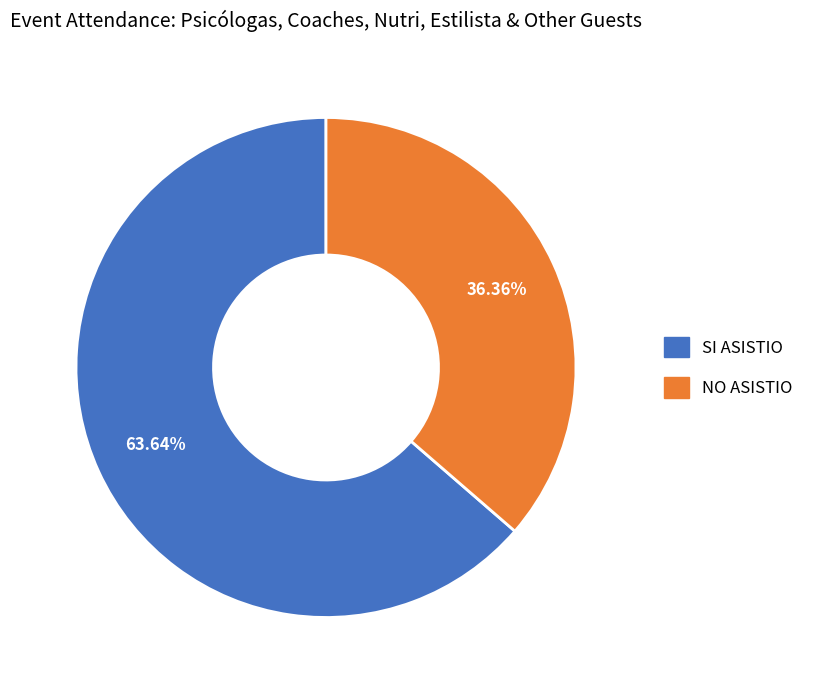

How many slices are in this pie chart?

2